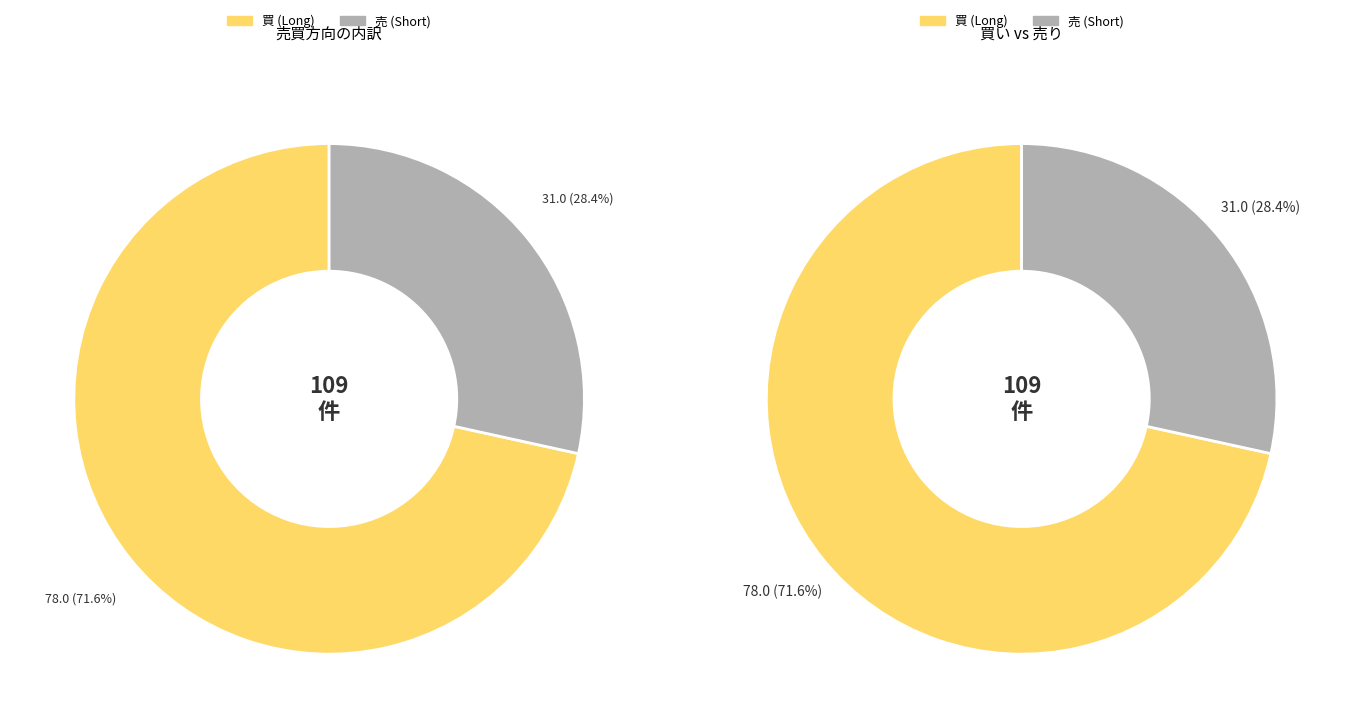

What percentage is the 売 slice, to the nearest percent?

28%